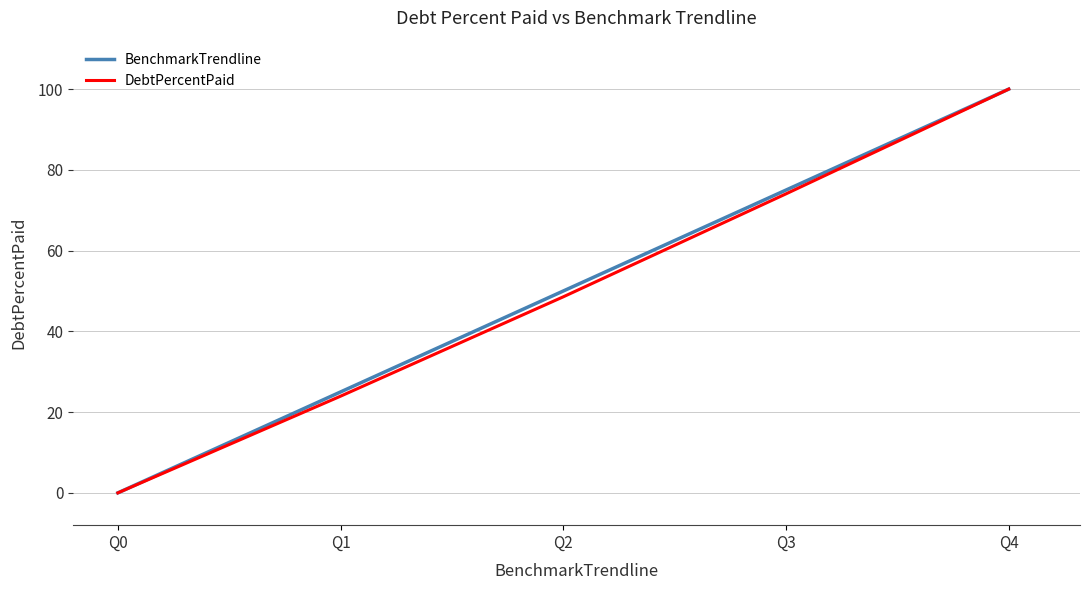

Count the number of data series in this chart.

2